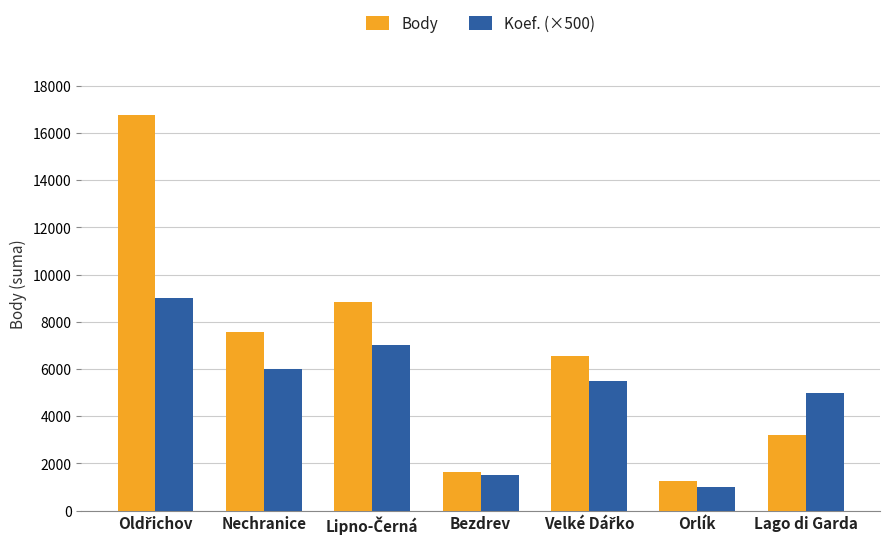

What is the label of the 7th bar from the left?

Lago di Garda